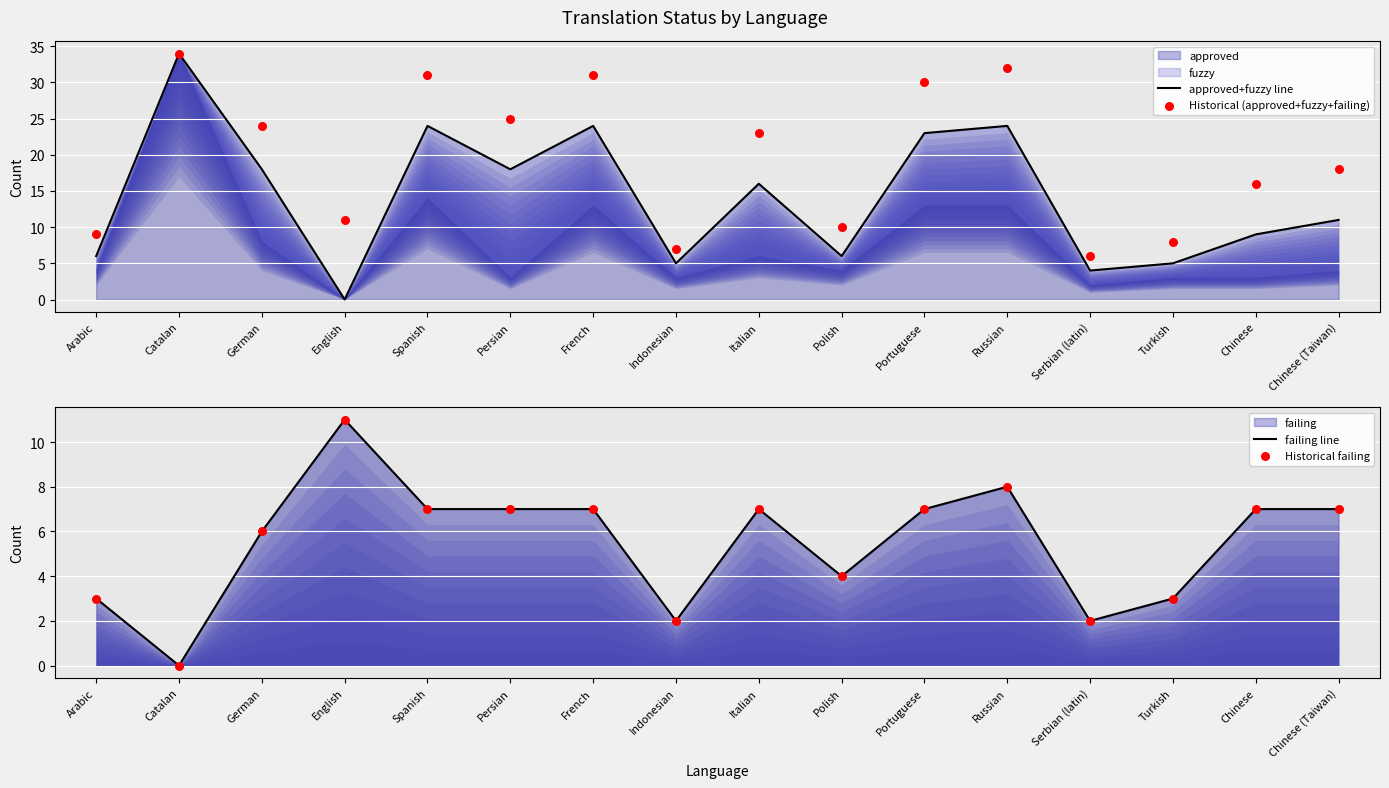

At how many categories does at least one series exceed 2?

16